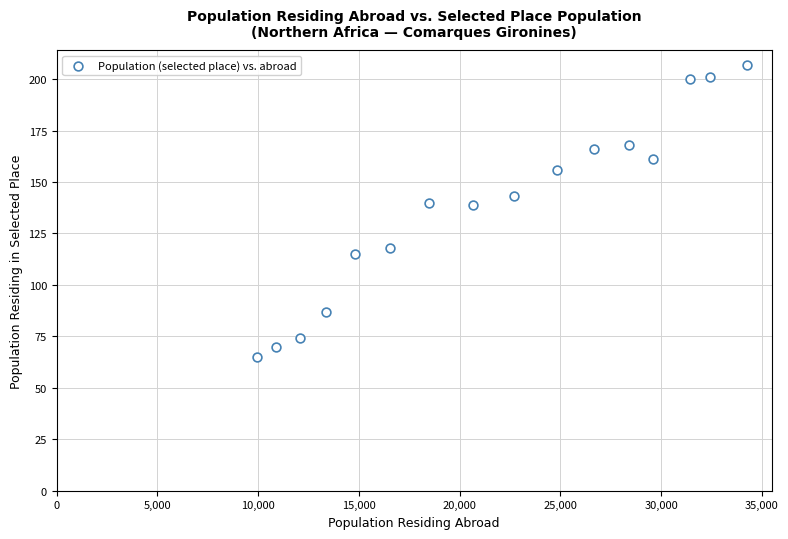

What is the range of X values (max minus min)?

24326